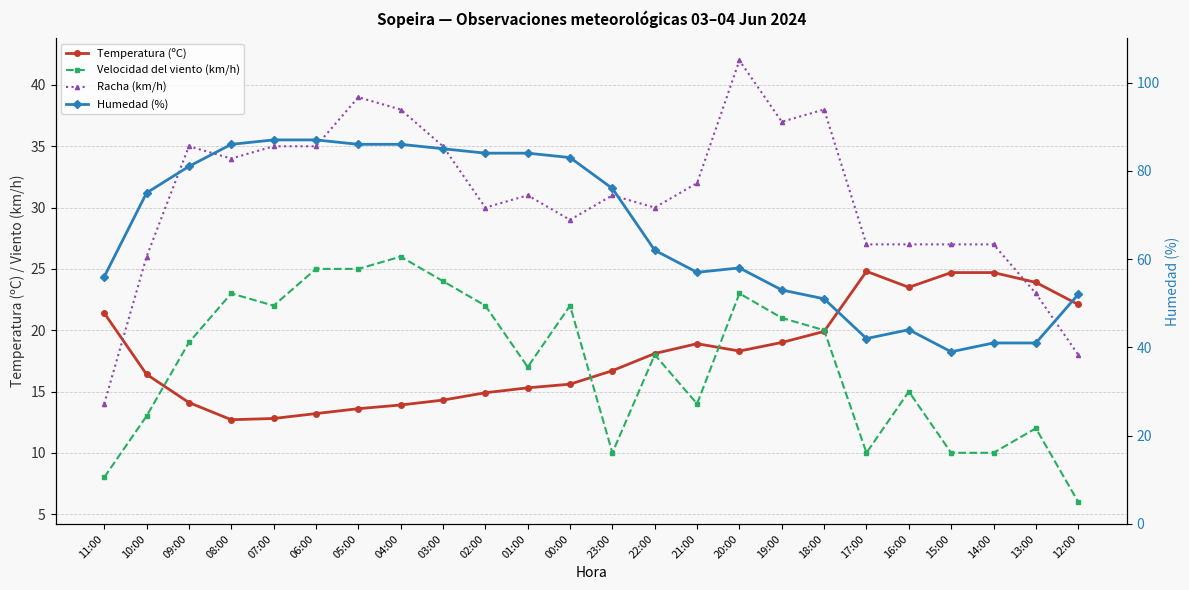

At 07:00, list the series in order from largest to smallest.

Humedad (%), Racha (km/h), Velocidad del viento (km/h), Temperatura (ºC)